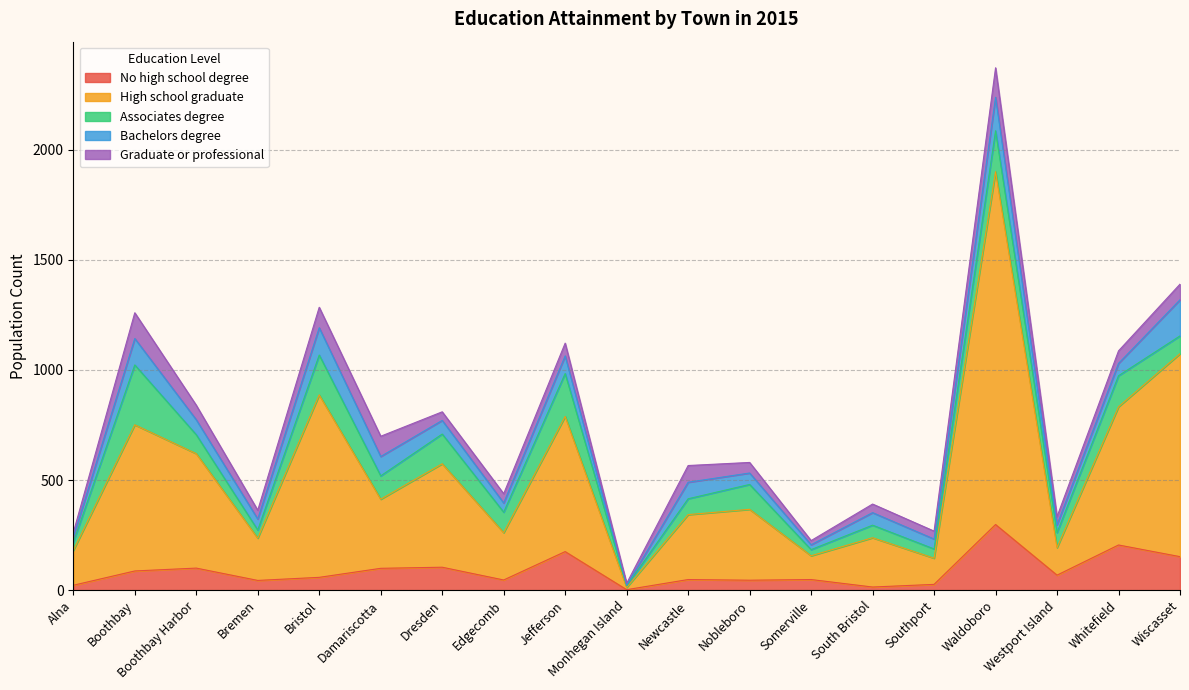

What is the difference between the second highest and minimum values in the Bachelors degree series?

149